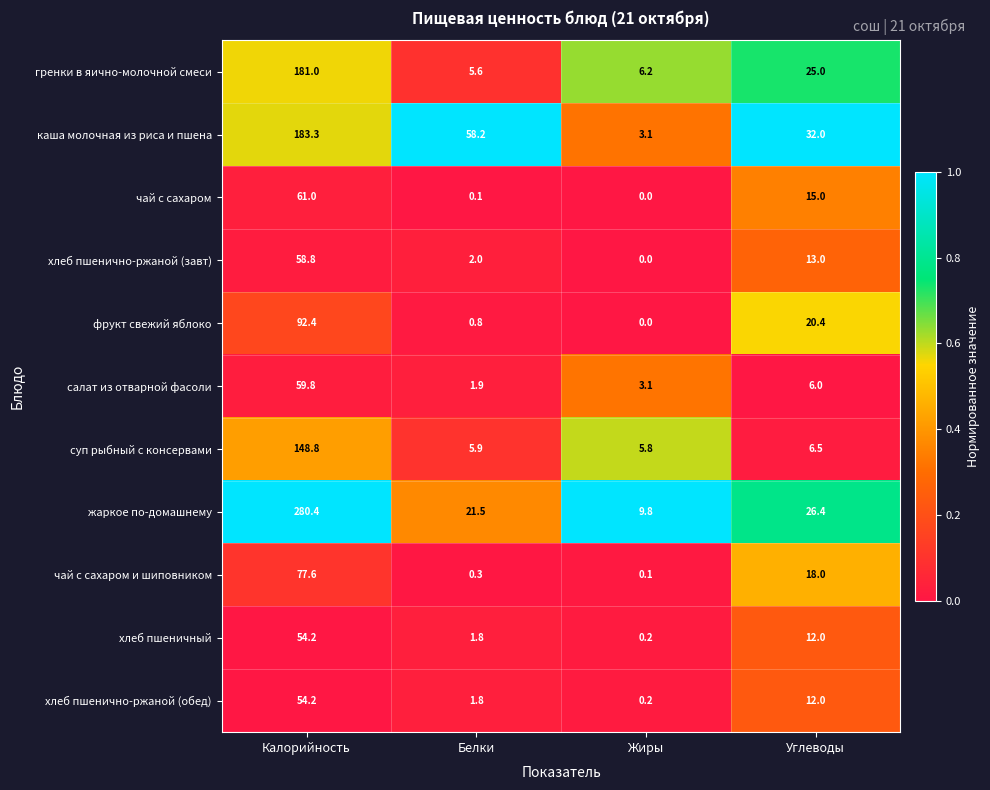

Which series has the largest range (max minus min)?

жаркое по-домашнему